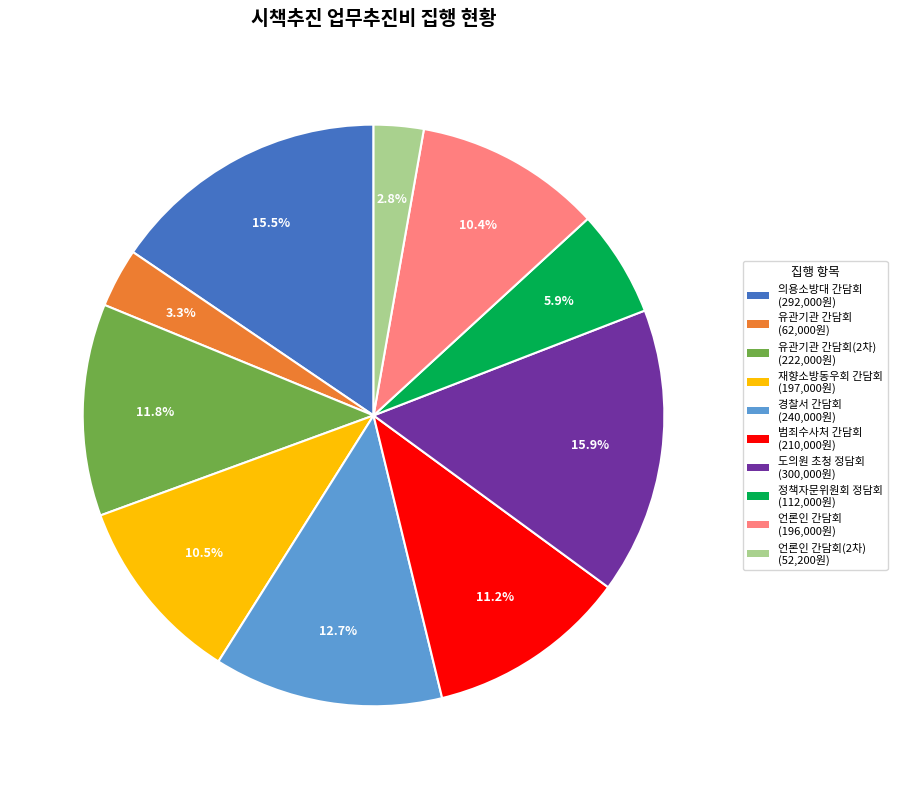

What is the smallest slice in the pie chart?

언론인 간담회(2차) (52,200원)